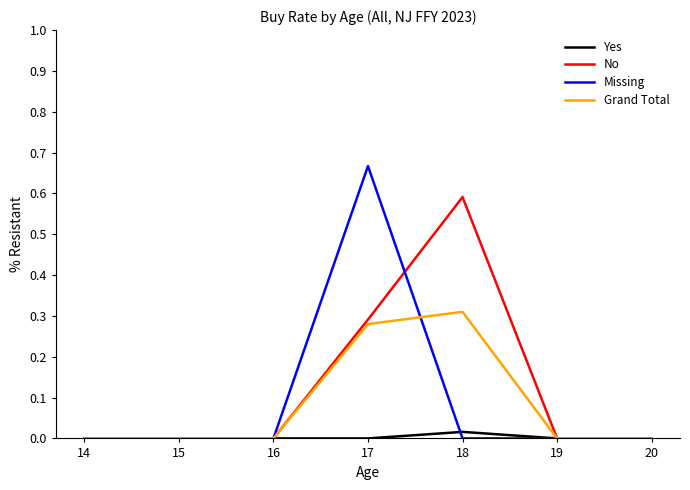

How many categories are shown in the chart?

7